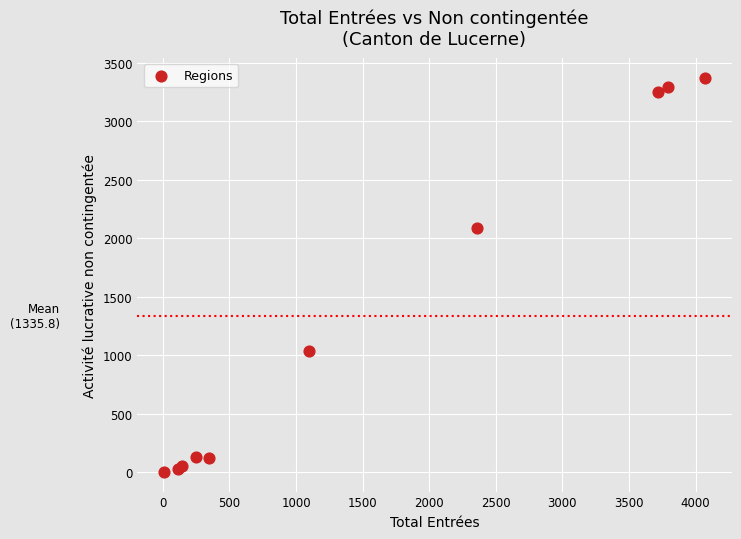

What Y value in the scatter plot is closest to 1686?

2086